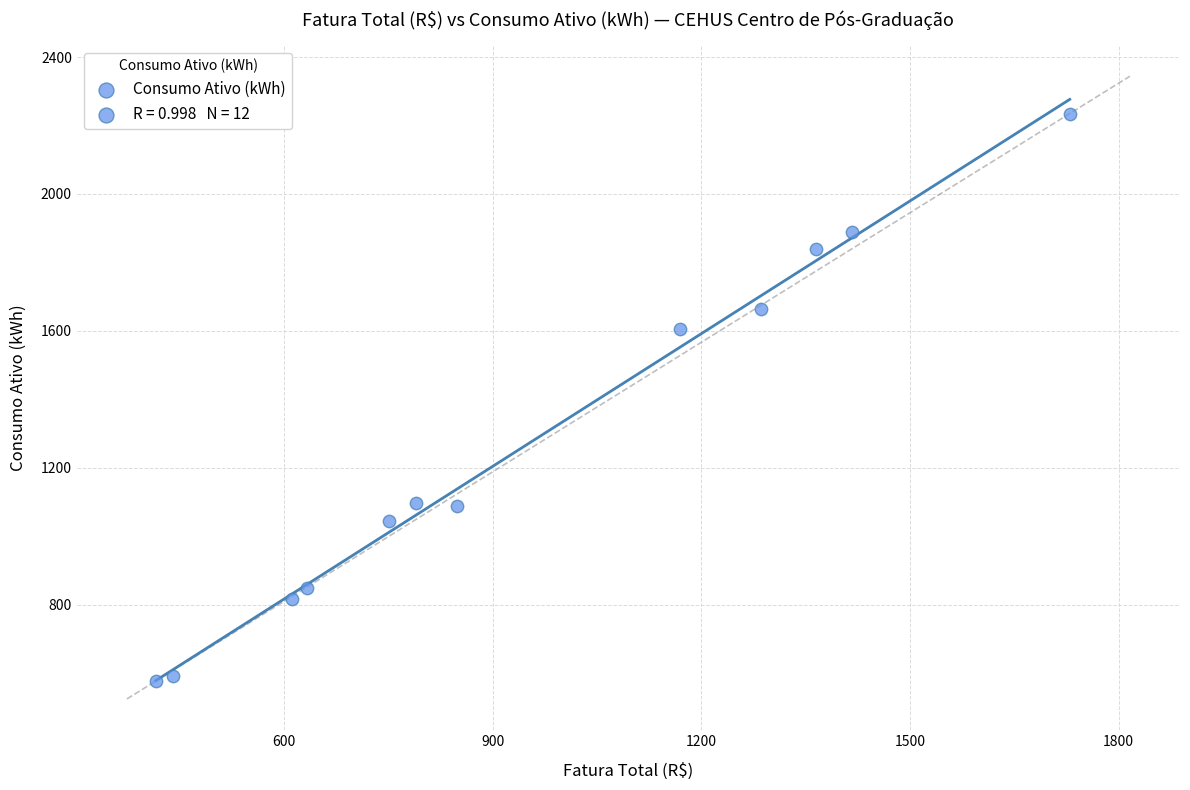

What Y value in the scatter plot is closest to 1406?

1607